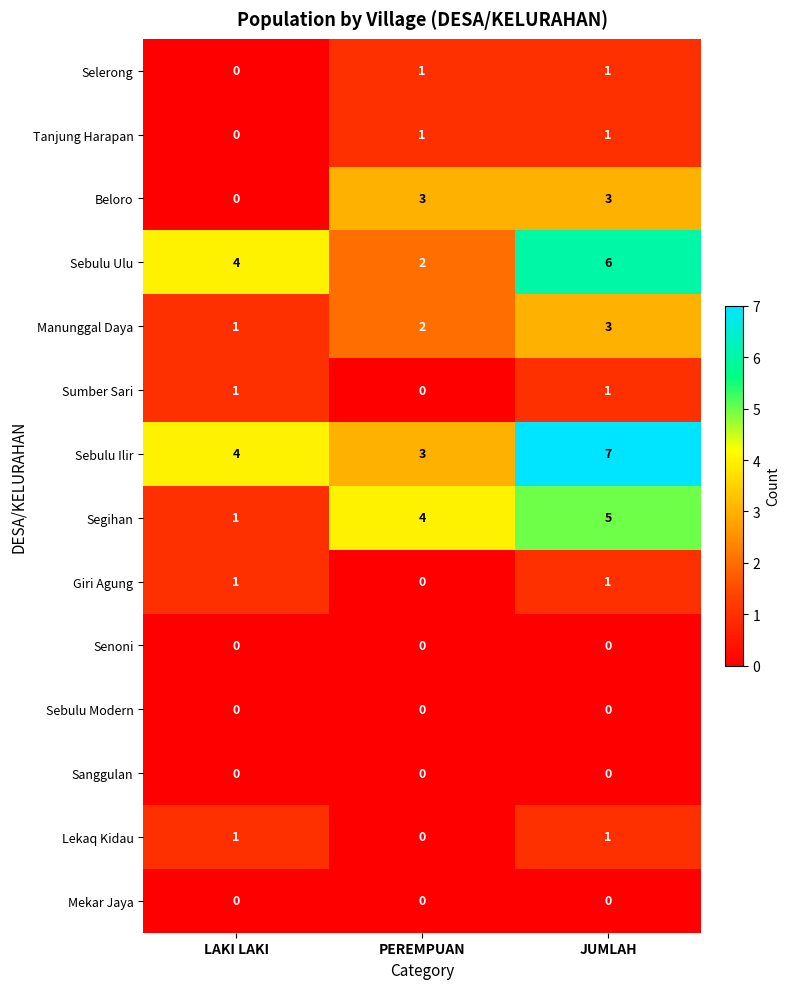

How many Sebulu Ulu values are between 2 and 6?

3